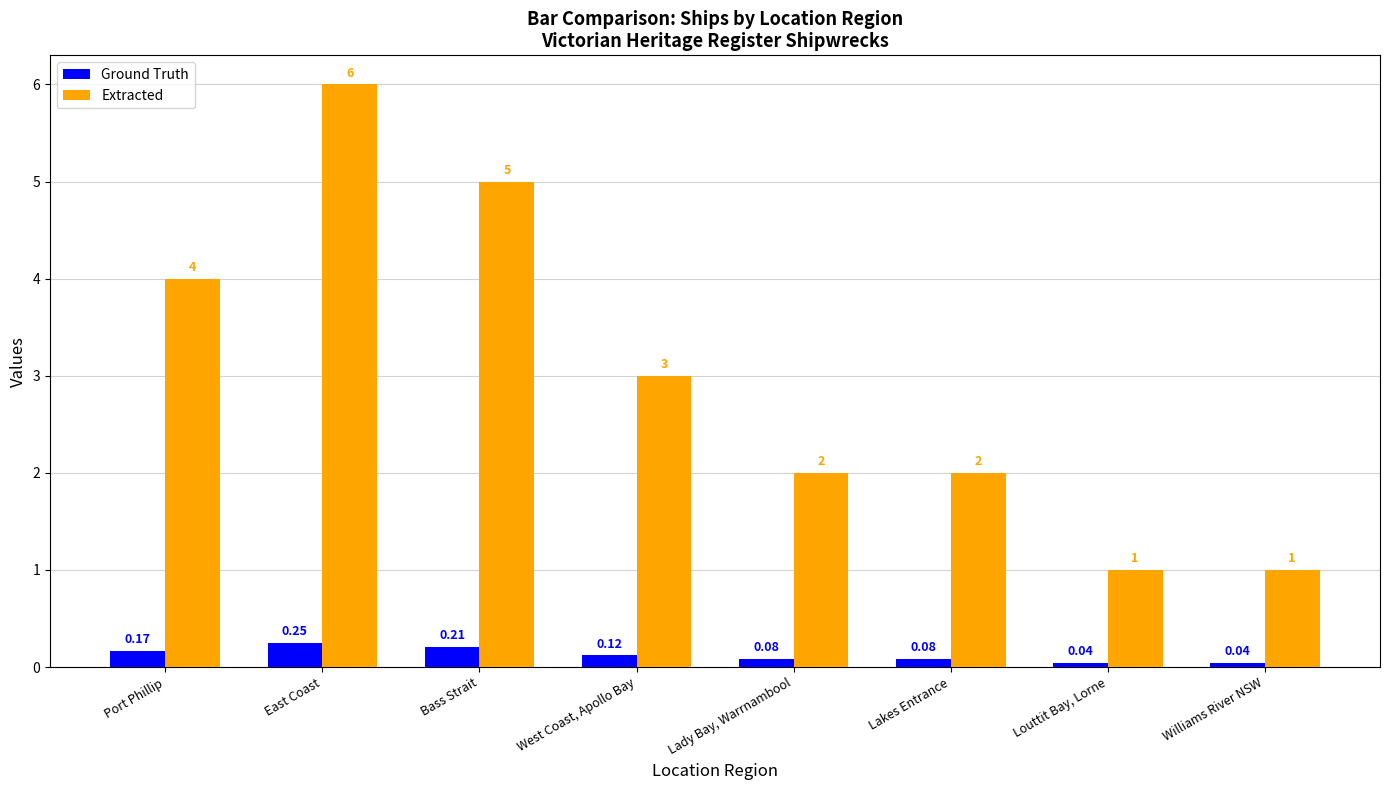

Rank the series by their maximum value, from highest to lowest.

Extracted, Ground Truth